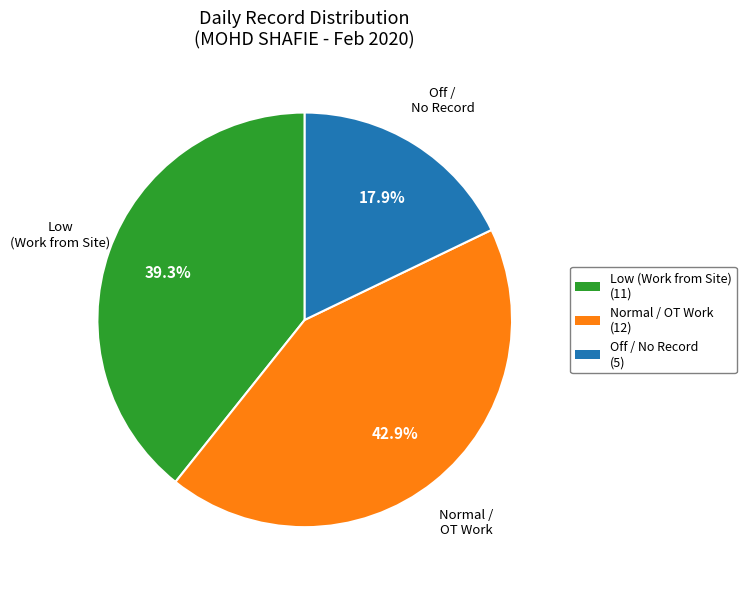

Does any single category account for the majority?

No